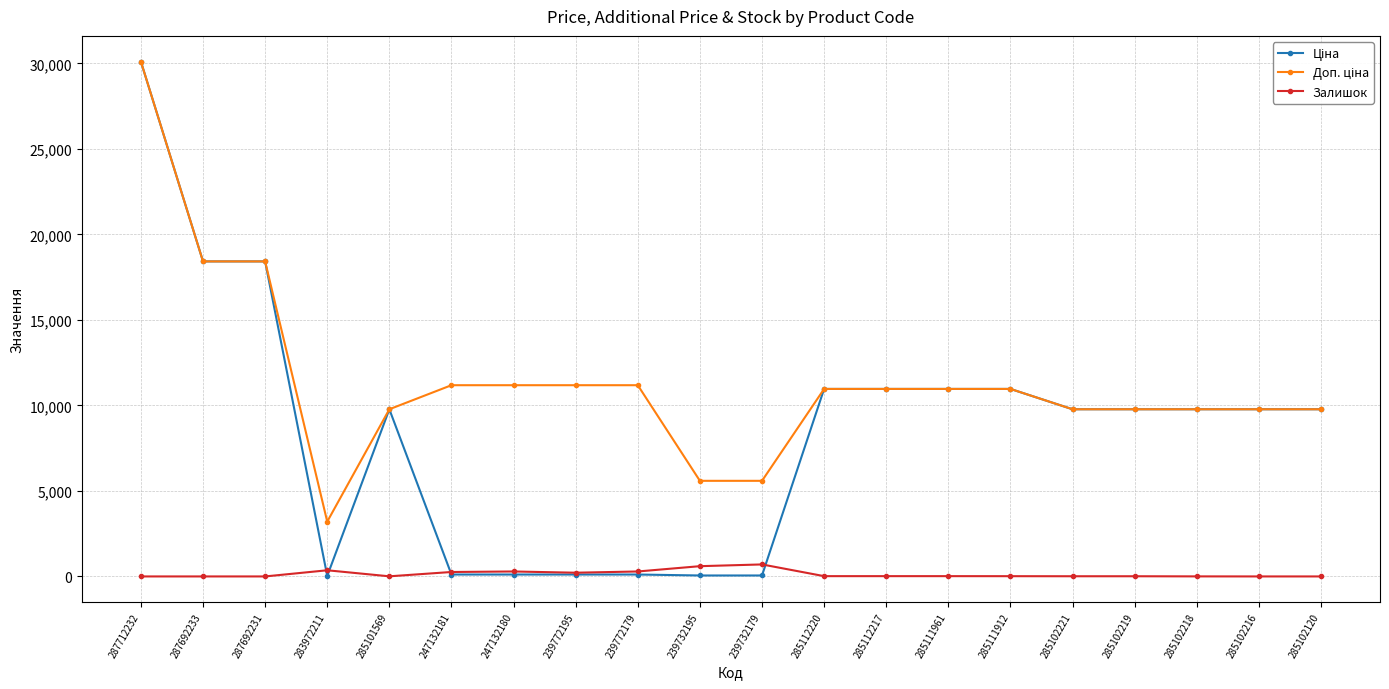

What is the label of the 4th point from the right?

285102219